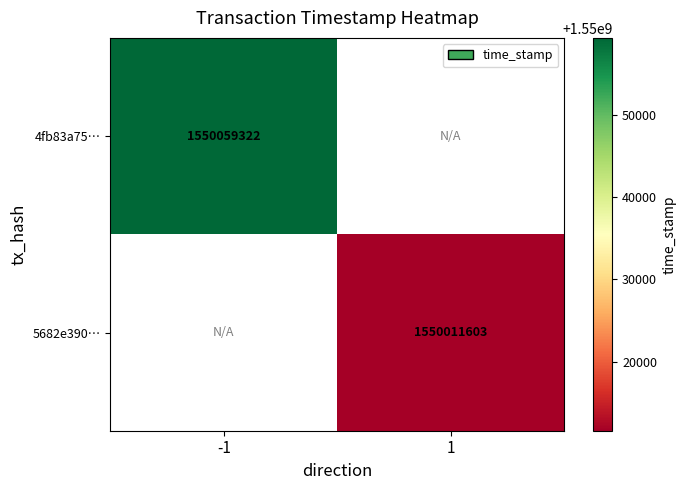

Is the value of 4fb83a75… at -1 greater than the value of 5682e390… at 1?

Yes